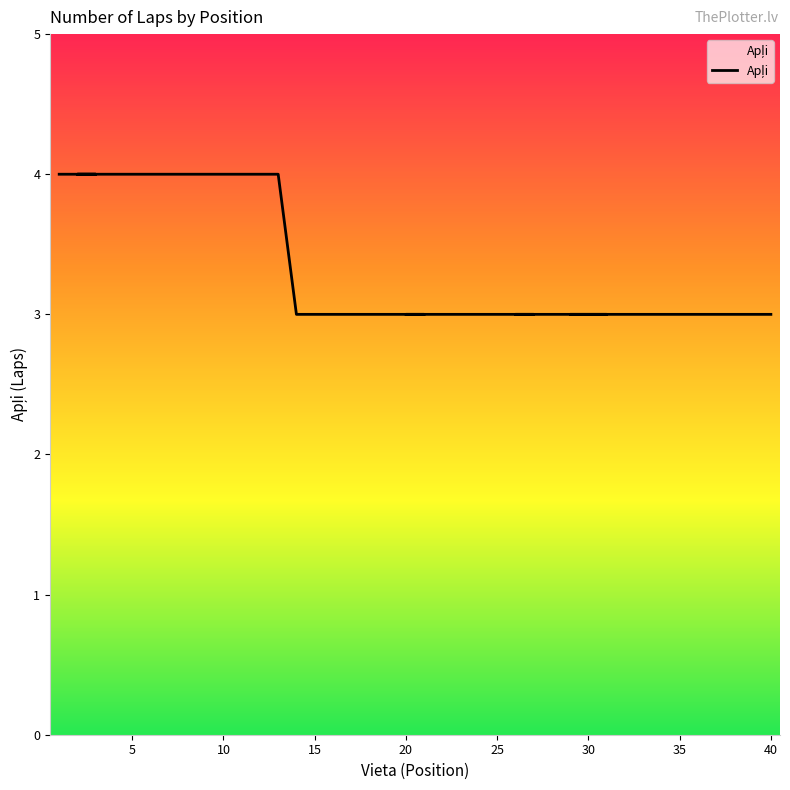

What is the maximum value shown in the chart?

4